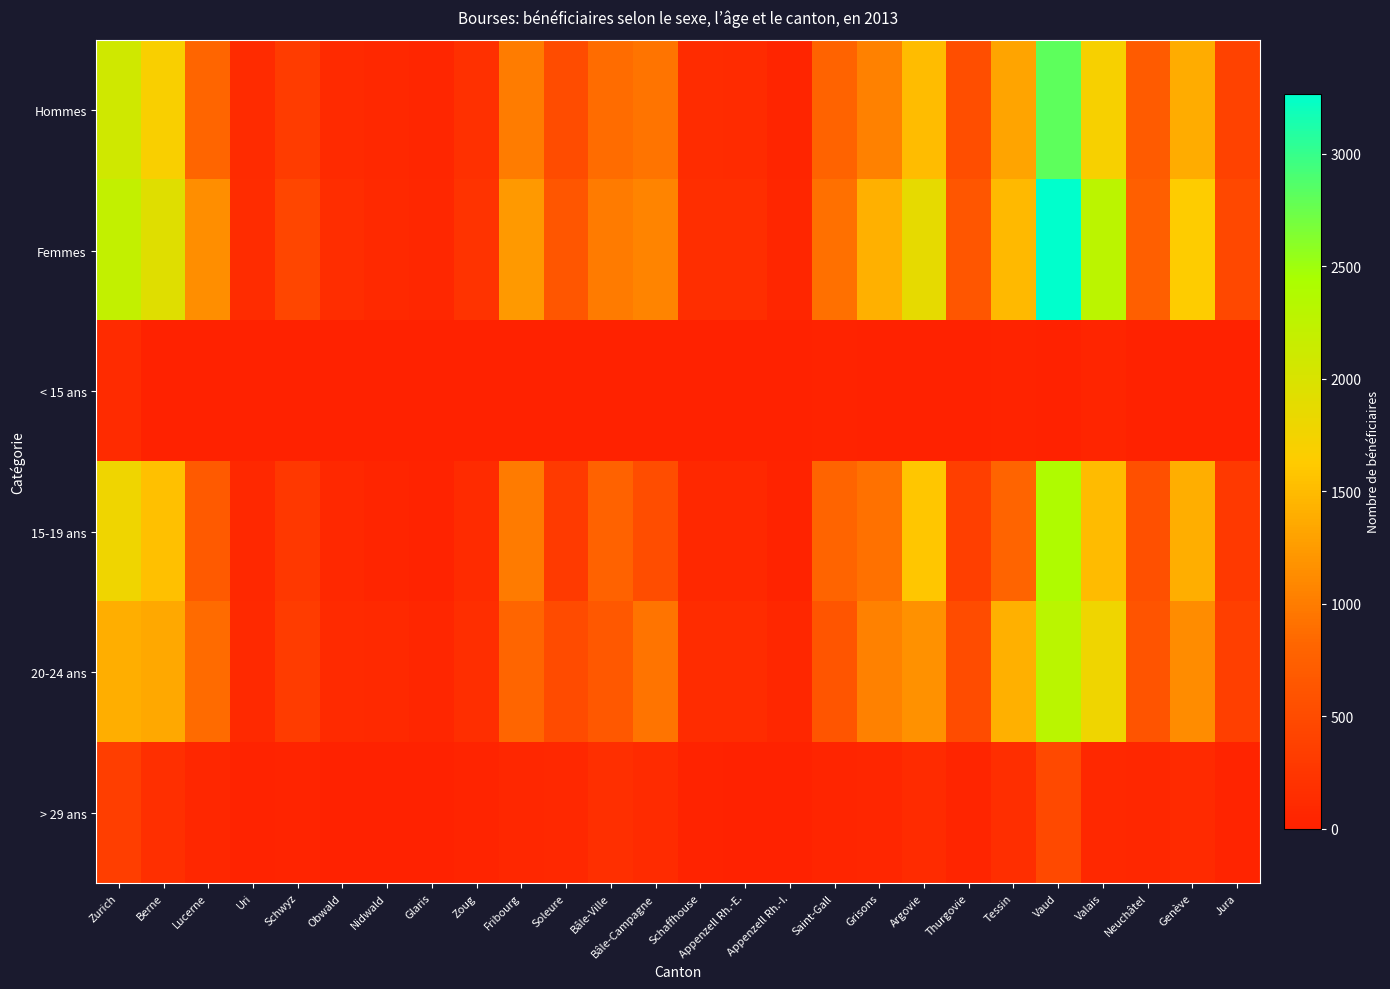

Reading right to left, list all the values displayed in this chart.

Hommes: Jura=383	Genève=1388	Neuchâtel=690	Valais=1700	Vaud=2813	Tessin=1318	Thurgovie=542	Argovie=1510	Grisons=1044	Saint-Gall=784	Appenzell Rh.-I.=45	Appenzell Rh.-E.=122	Schaffhouse=136	Bâle-Campagne=940	Bâle-Ville=875	Soleure=521	Fribourg=999	Zoug=187	Glaris=55	Nidwald=77	Obwald=109	Schwyz=328	Uri=123	Lucerne=811	Berne=1696	Zurich=2089
Femmes: Jura=465	Genève=1639	Neuchâtel=748	Valais=2280	Vaud=3266	Tessin=1490	Thurgovie=633	Argovie=1867	Grisons=1404	Saint-Gall=894	Appenzell Rh.-I.=54	Appenzell Rh.-E.=164	Schaffhouse=164	Bâle-Campagne=1067	Bâle-Ville=992	Soleure=635	Fribourg=1236	Zoug=216	Glaris=66	Nidwald=91	Obwald=145	Schwyz=445	Uri=133	Lucerne=1138	Berne=1932	Zurich=2218
< 15 ans: Jura=0	Genève=1	Neuchâtel=0	Valais=48	Vaud=0	Tessin=16	Thurgovie=0	Argovie=2	Grisons=3	Saint-Gall=15	Appenzell Rh.-I.=0	Appenzell Rh.-E.=1	Schaffhouse=0	Bâle-Campagne=0	Bâle-Ville=0	Soleure=0	Fribourg=0	Zoug=0	Glaris=0	Nidwald=0	Obwald=2	Schwyz=0	Uri=0	Lucerne=3	Berne=1	Zurich=119
15-19 ans: Jura=290	Genève=1401	Neuchâtel=569	Valais=1504	Vaud=2392	Tessin=803	Thurgovie=367	Argovie=1589	Grisons=909	Saint-Gall=803	Appenzell Rh.-I.=14	Appenzell Rh.-E.=83	Schaffhouse=79	Bâle-Campagne=530	Bâle-Ville=774	Soleure=298	Fribourg=988	Zoug=120	Glaris=16	Nidwald=44	Obwald=86	Schwyz=280	Uri=79	Lucerne=682	Berne=1542	Zurich=1785
20-24 ans: Jura=358	Genève=1130	Neuchâtel=610	Valais=1786	Vaud=2295	Tessin=1407	Thurgovie=523	Argovie=1172	Grisons=1042	Saint-Gall=616	Appenzell Rh.-I.=65	Appenzell Rh.-E.=129	Schaffhouse=128	Bâle-Campagne=942	Bâle-Ville=659	Soleure=507	Fribourg=815	Zoug=161	Glaris=59	Nidwald=90	Obwald=104	Schwyz=323	Uri=102	Lucerne=860	Berne=1340	Zurich=1399
> 29 ans: Jura=35	Genève=112	Neuchâtel=64	Valais=80	Vaud=483	Tessin=160	Thurgovie=50	Argovie=120	Grisons=56	Saint-Gall=47	Appenzell Rh.-I.=2	Appenzell Rh.-E.=5	Schaffhouse=25	Bâle-Campagne=115	Bâle-Ville=167	Soleure=79	Fribourg=75	Zoug=31	Glaris=9	Nidwald=6	Obwald=1	Schwyz=35	Uri=18	Lucerne=69	Berne=167	Zurich=351